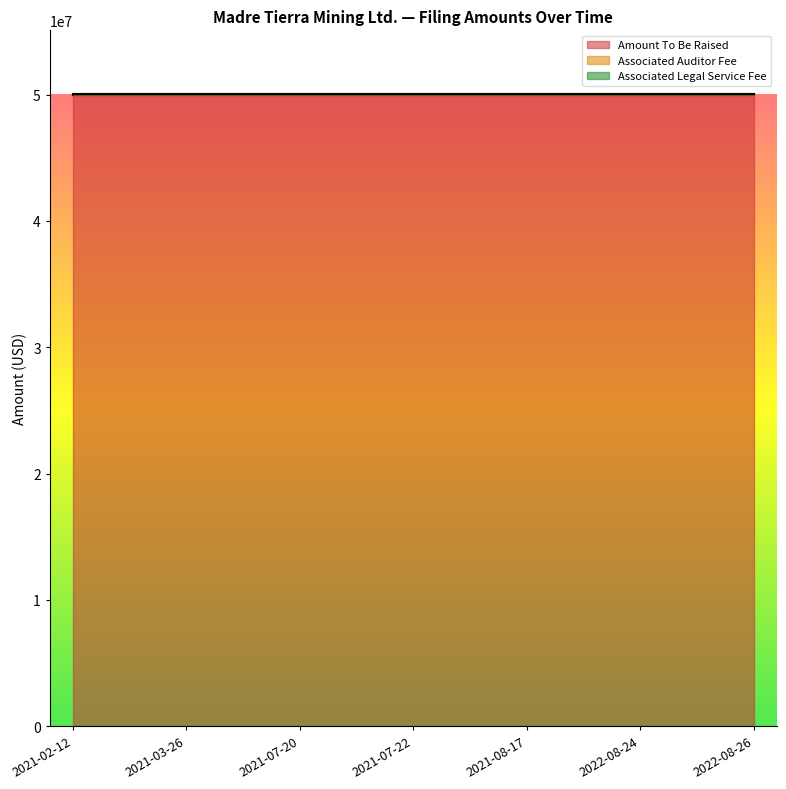

Which category has the highest value across all series?

2021-02-12